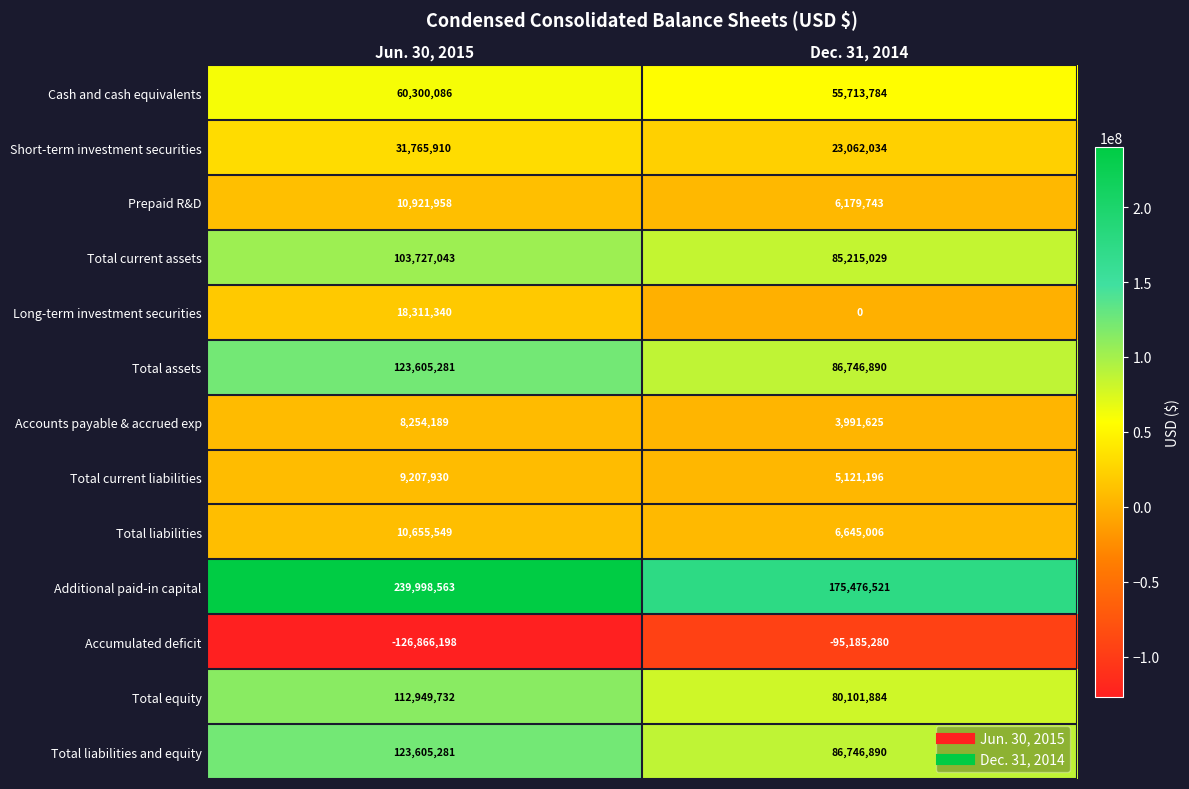

Reading left to right, what are all the values shown in this chart?

Cash and cash equivalents: 60300086	55713784
Short-term investment securities: 31765910	23062034
Prepaid R&D: 10921958	6179743
Total current assets: 103727043	85215029
Long-term investment securities: 18311340	0
Total assets: 123605281	86746890
Accounts payable & accrued exp: 8254189	3991625
Total current liabilities: 9207930	5121196
Total liabilities: 10655549	6645006
Additional paid-in capital: 239998563	175476521
Accumulated deficit: -126866198	-95185280
Total equity: 112949732	80101884
Total liabilities and equity: 123605281	86746890